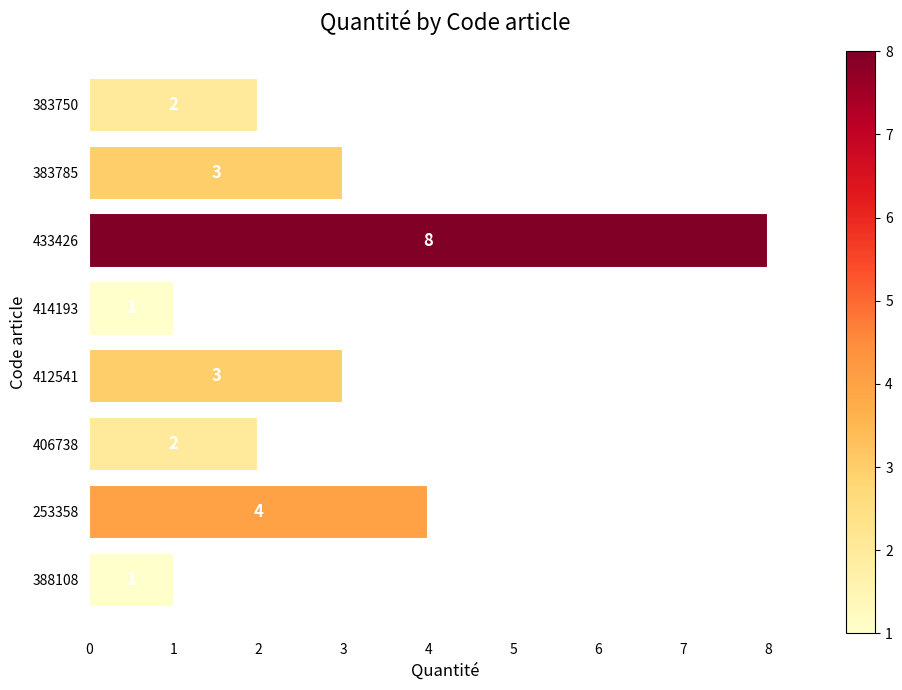

What is the change in value from 414193 to 406738?

+1